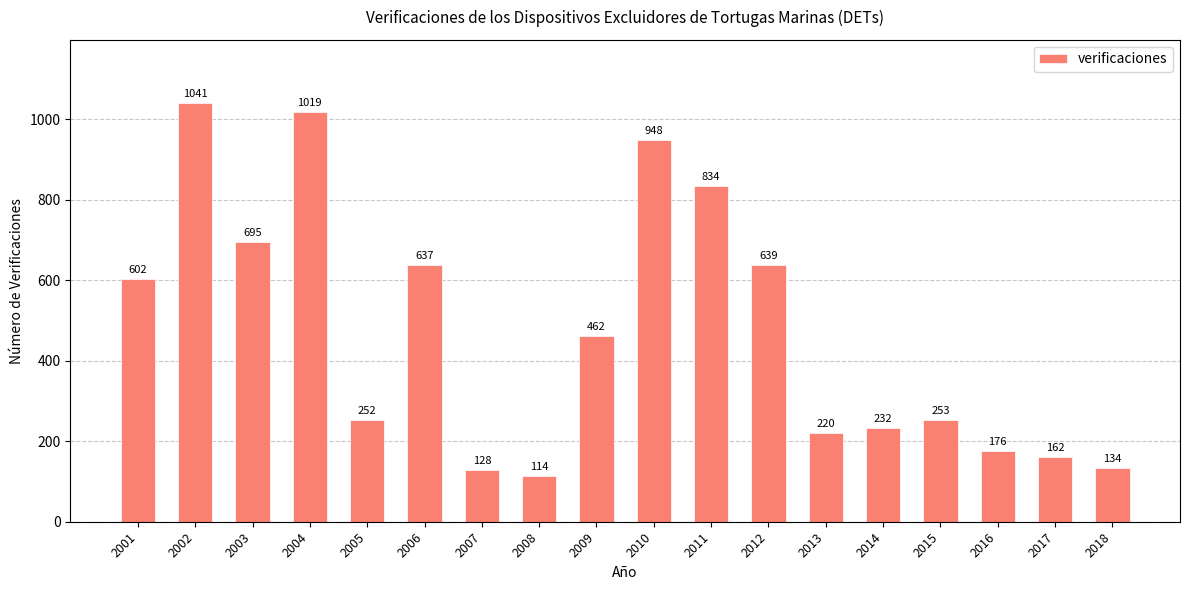

The chart shows a value of 403 at 2015. True or false?

False